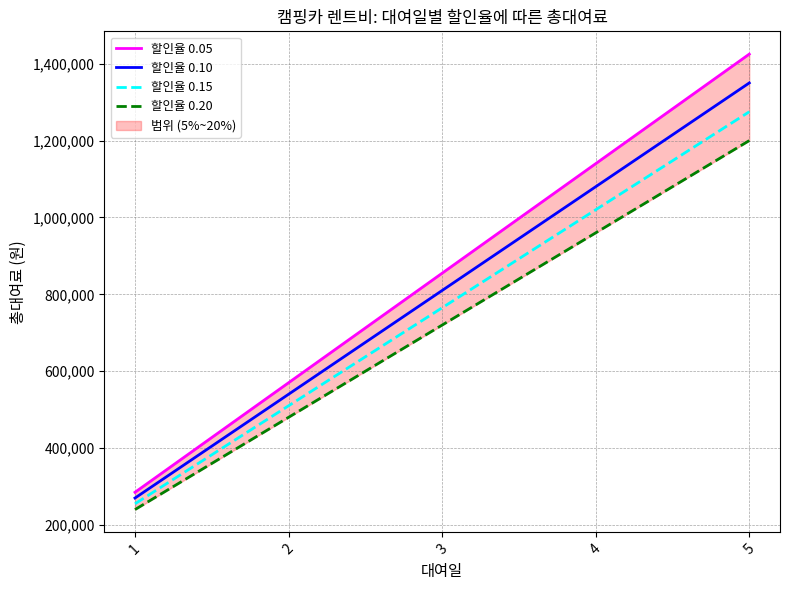

Does the chart display data point markers on the line(s)?

No